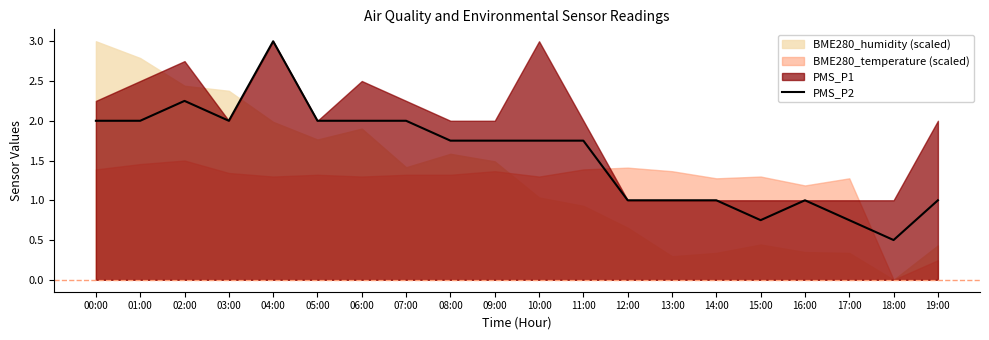

What is the greatest value displayed?

3.0